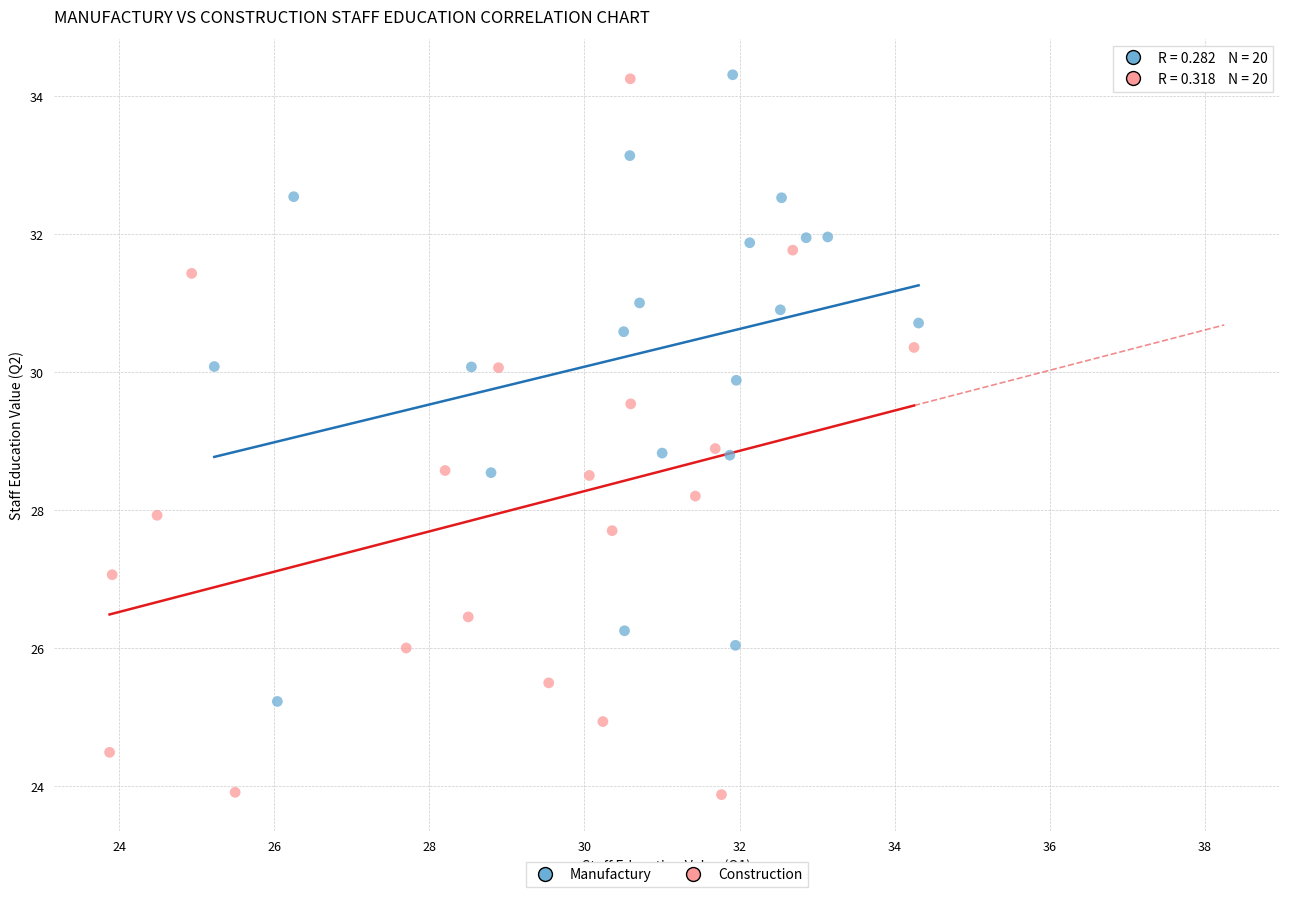

Which series has the widest spread of Y values?

Construction